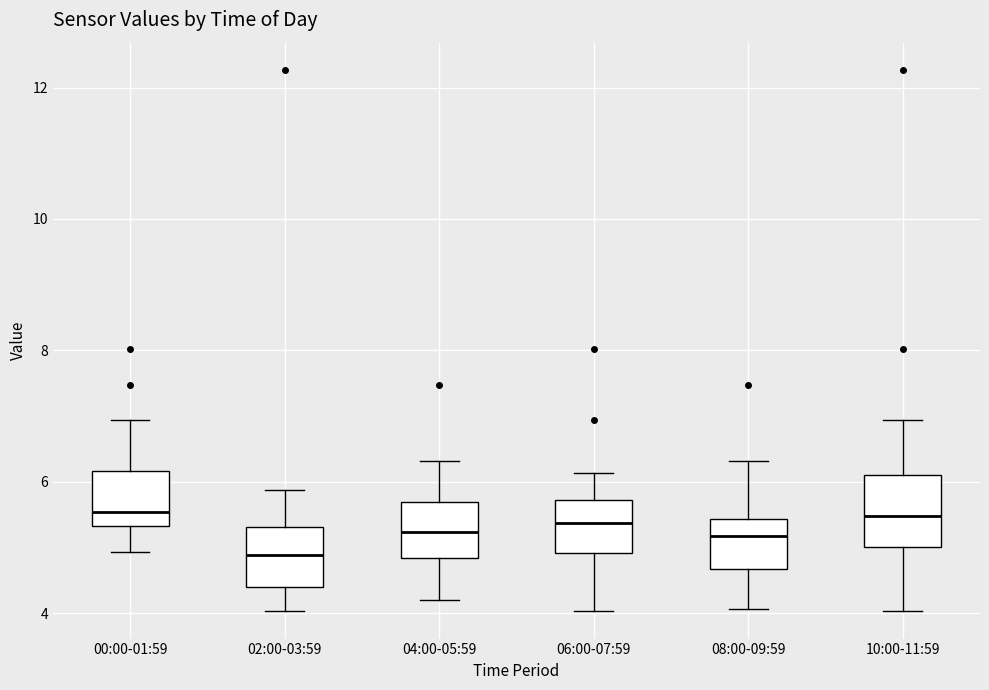

Which box has the lowest median line?

02:00-03:59